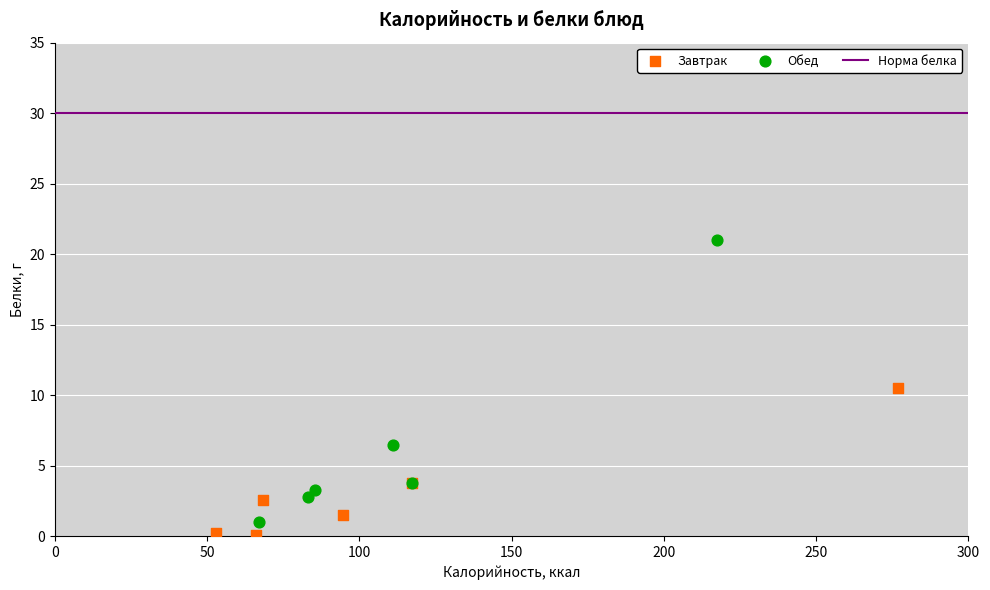

Which series has the widest spread of Y values?

Обед